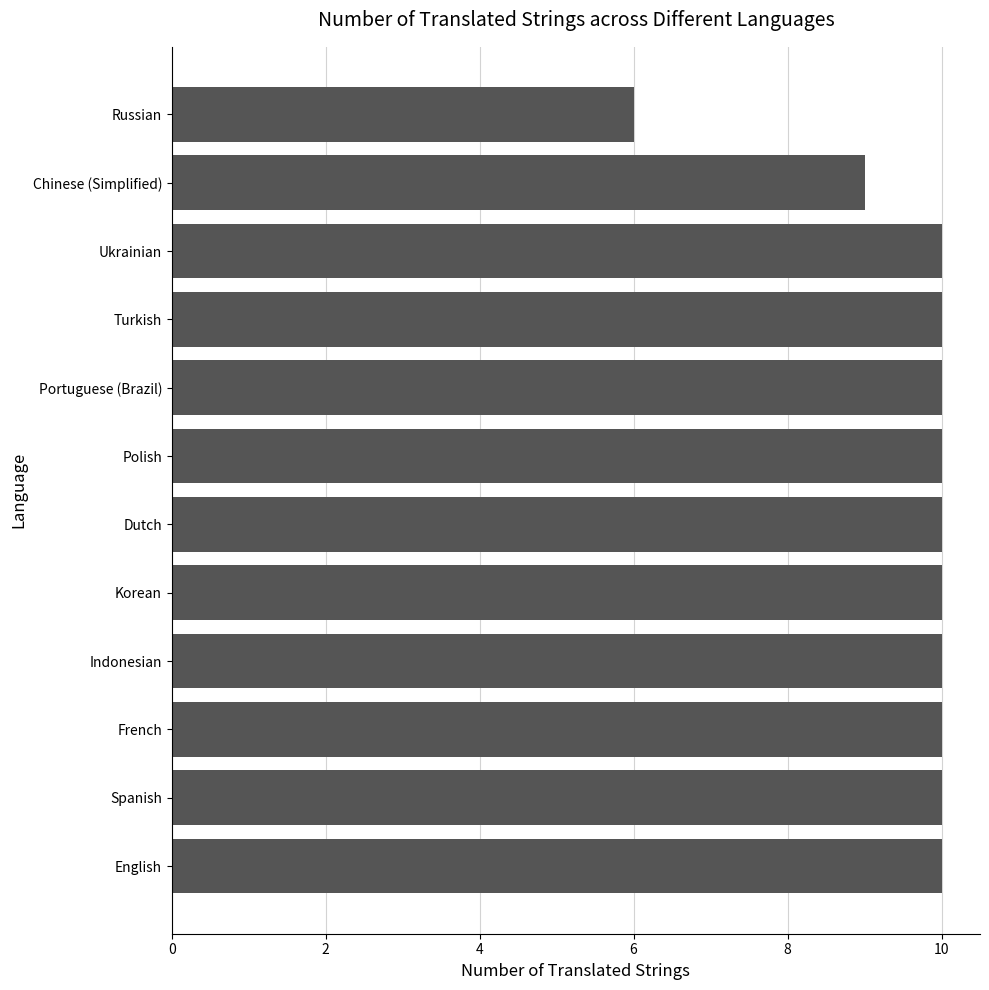

Does the chart contain stacked bars?

No